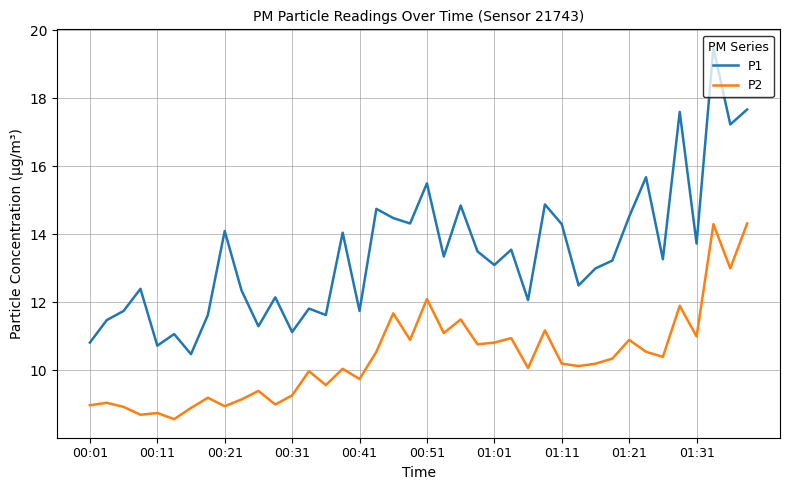

How many series are shown in this chart?

2